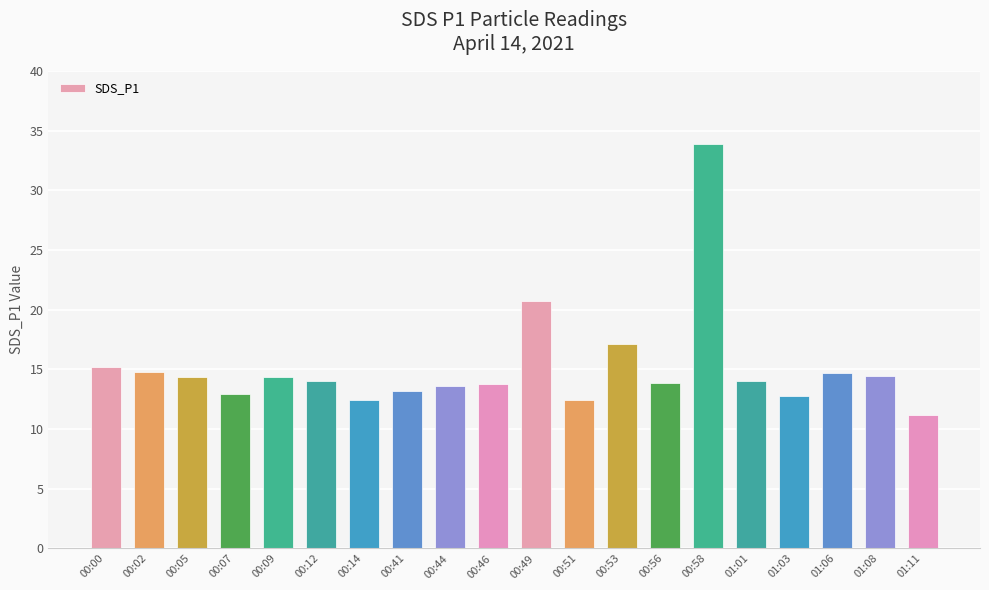

What is the difference between the values at 01:01 and 01:08?

0.4